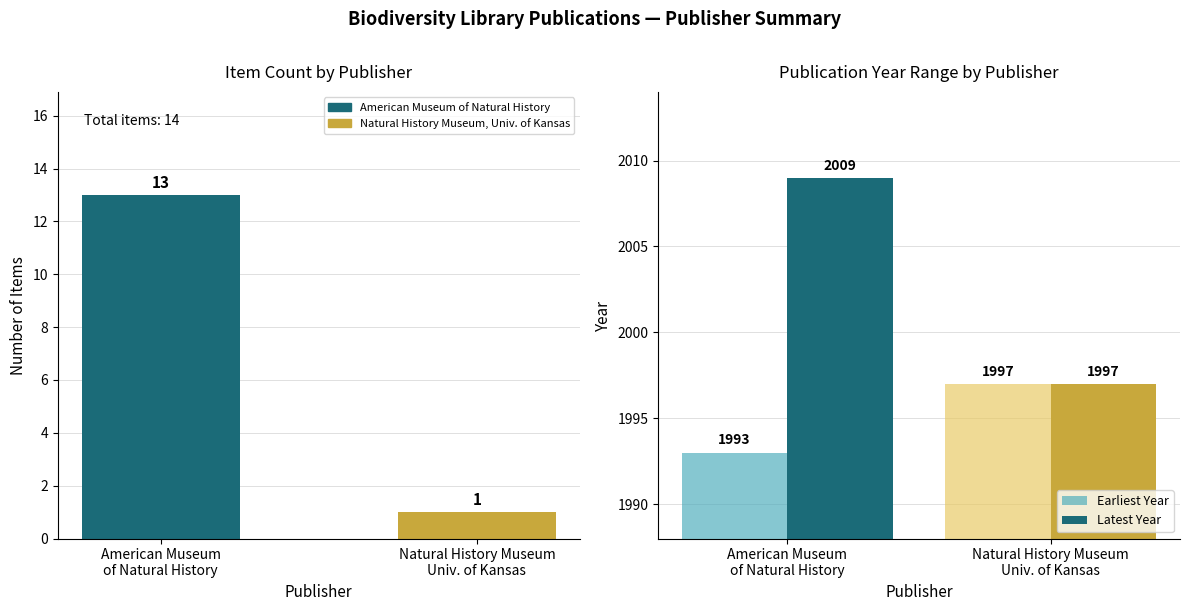

Is the value of Latest Year at American Museum
of Natural History greater than the value of Earliest Year at Natural History Museum
Univ. of Kansas?

Yes